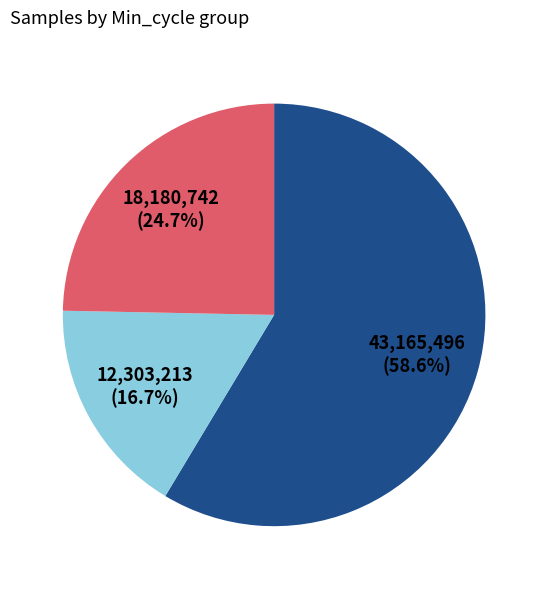

Does any single category account for the majority?

Yes